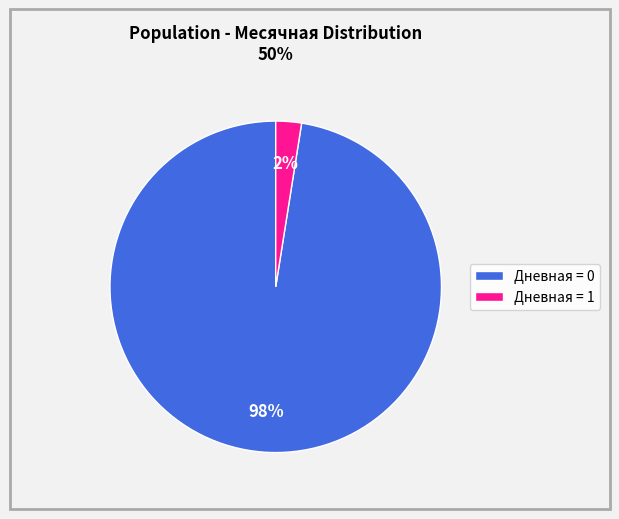

Which has a higher value, Дневная = 1 or Дневная = 0?

Дневная = 0